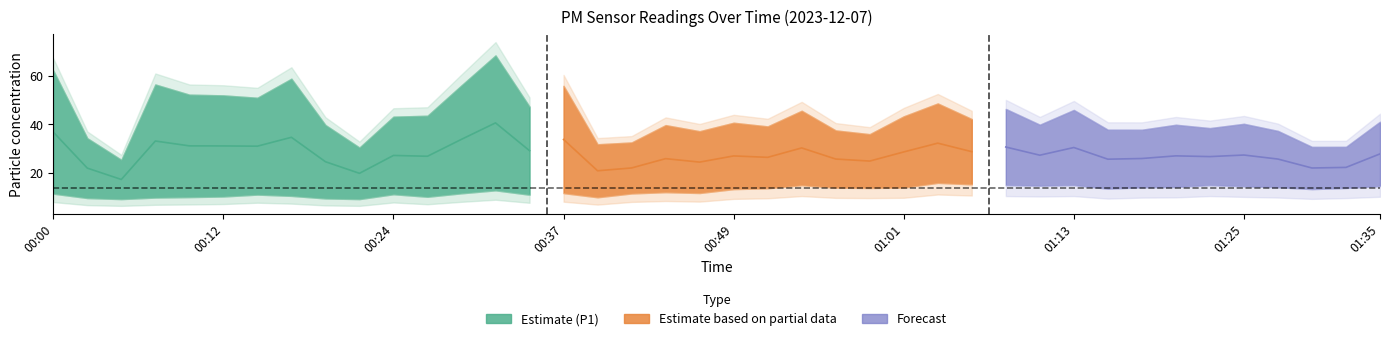

Reading right to left, transcribe all the data shown in this chart.

P1: 41.1	30.8	30.7	37.3	40.2	38.5	39.8	37.8	37.8	45.9	39.9	46.3	42.2	48.6	43.3	36.0	37.5	45.6	39.1	40.6	37.2	39.7	32.5	31.8	55.8	47.2	68.3	56.0	43.5	43.1	30.4	39.7	58.8	50.9	51.9	52.2	56.4	25.4	34.3	62.1
P2: 14.6	13.8	13.3	14.1	14.5	15.0	14.2	14.1	13.5	15.0	14.8	15.0	15.3	15.9	14.0	13.8	13.9	15.0	13.7	13.3	11.8	12.1	11.6	10.0	11.7	11.1	12.8	11.6	10.2	11.2	9.2	9.5	10.6	11.1	10.3	10.1	9.9	9.2	9.7	11.5